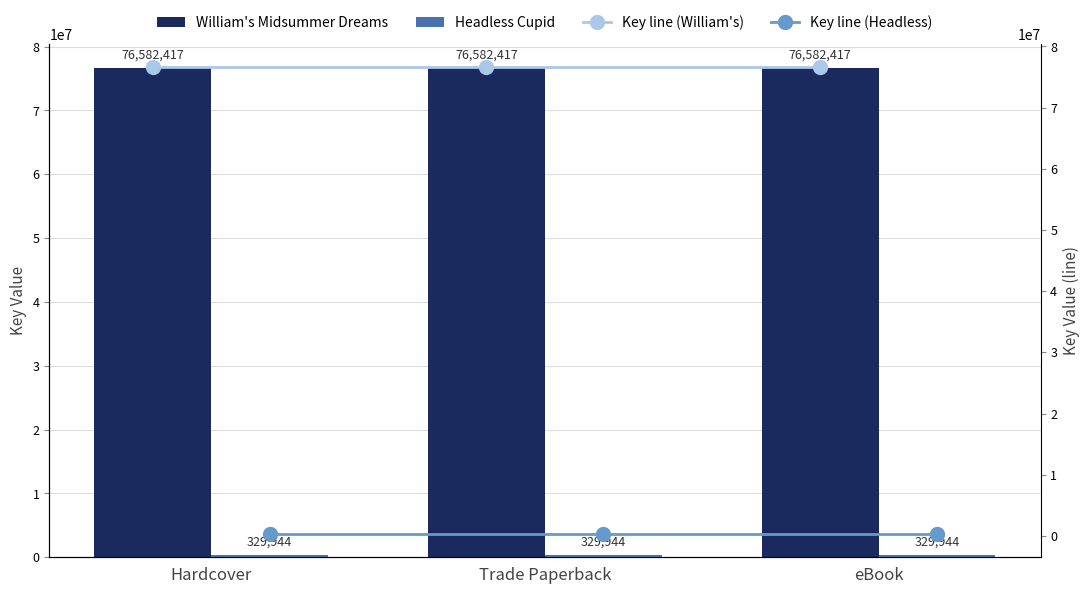

How many data points does each series have?

3